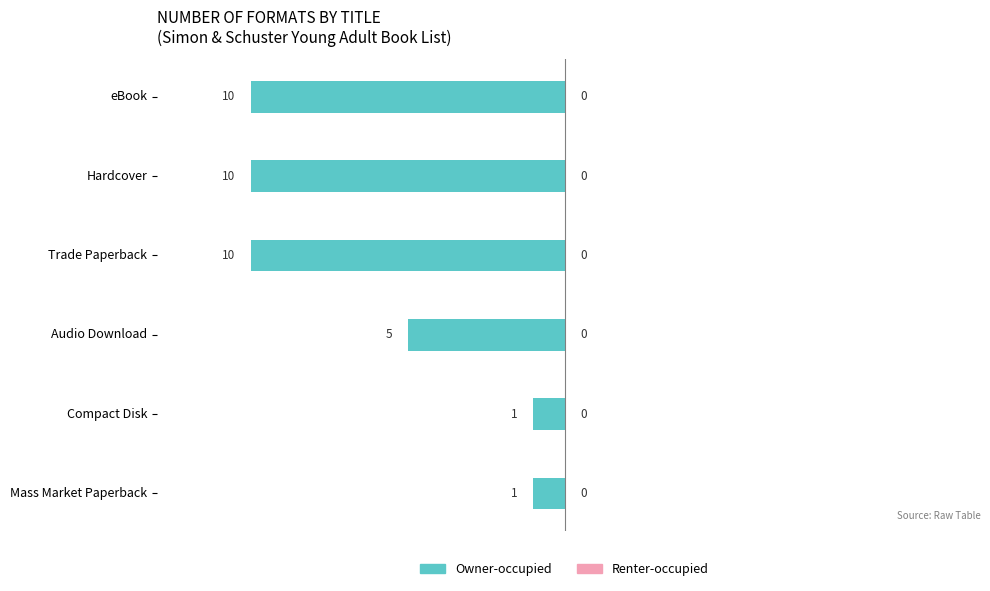

How many bars are there in total?

6